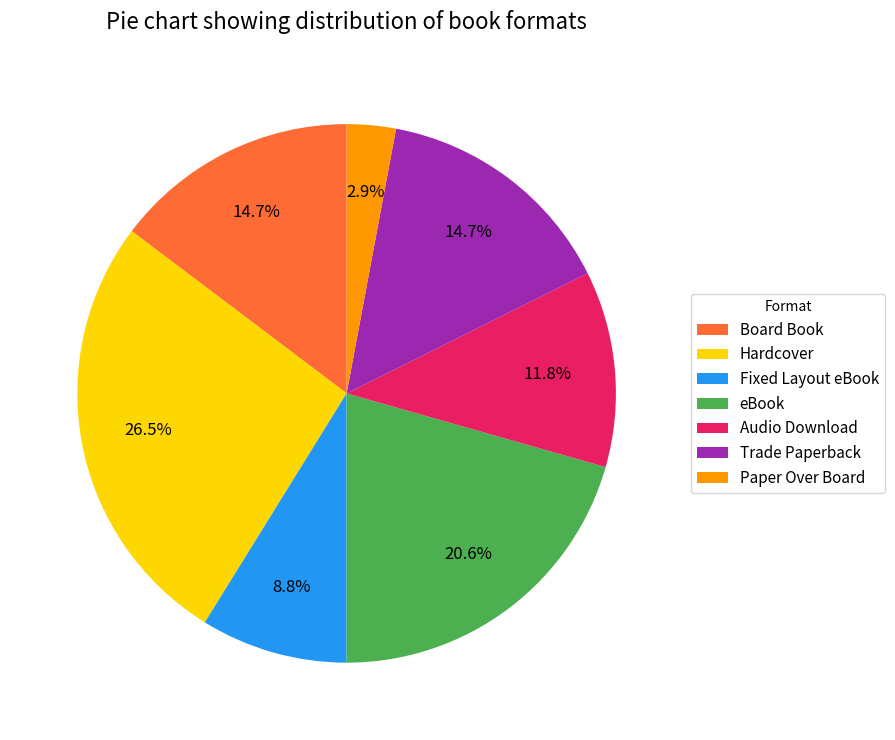

Which has a higher value, eBook or Paper Over Board?

eBook